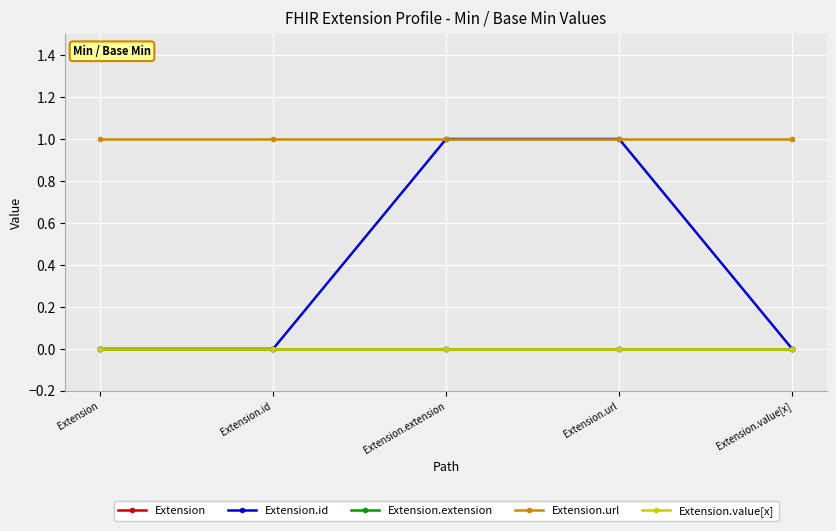

Does the chart have visible grid lines?

Yes